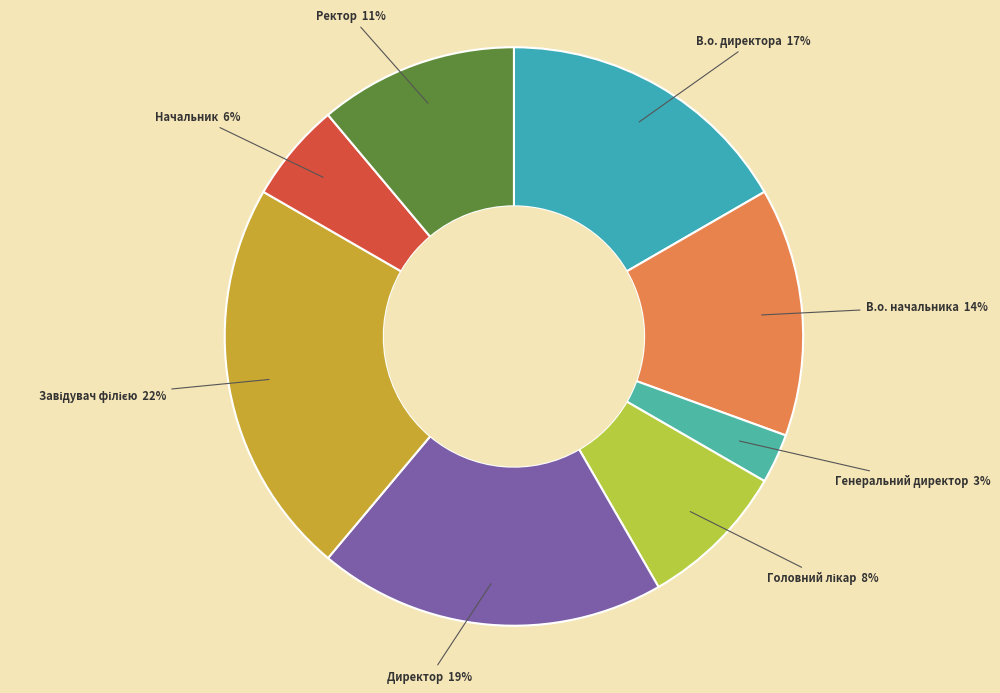

Count the number of slices in the pie.

8